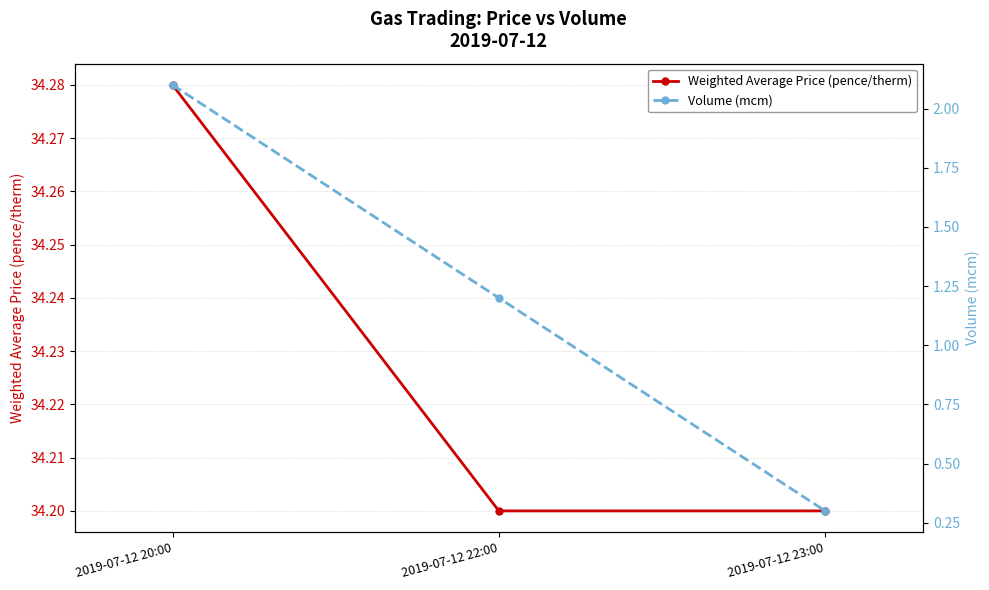

Rank the series at 2019-07-12 20:00 from lowest to highest value.

Volume (mcm), Weighted Average Price (pence/therm)